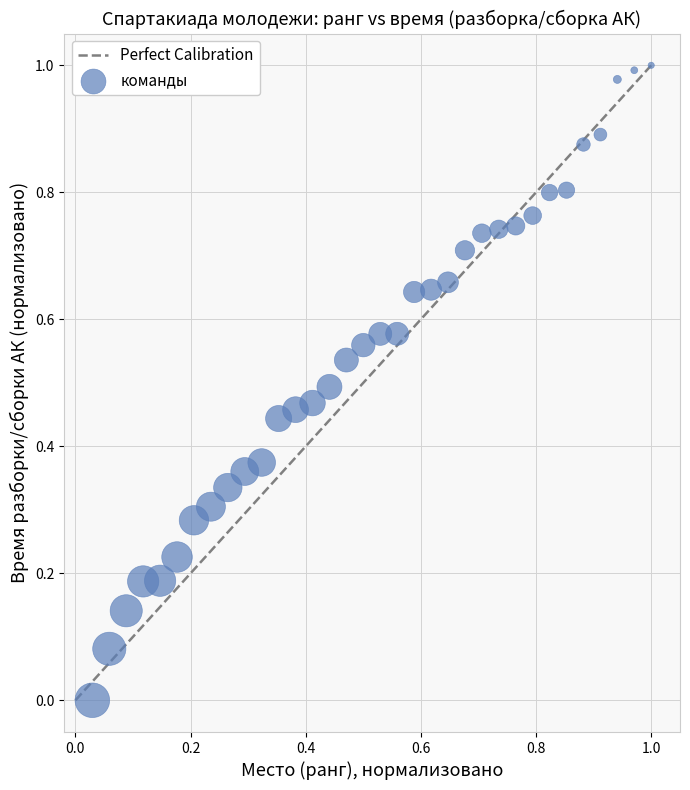

How many points are shown in the scatter plot?

34